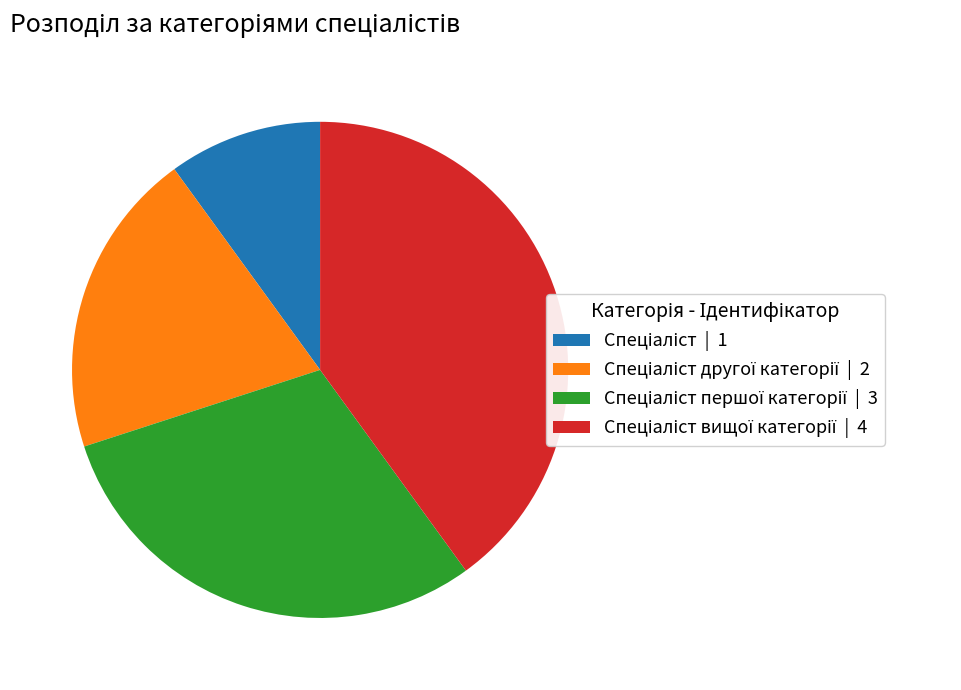

Does any single category account for the majority?

No